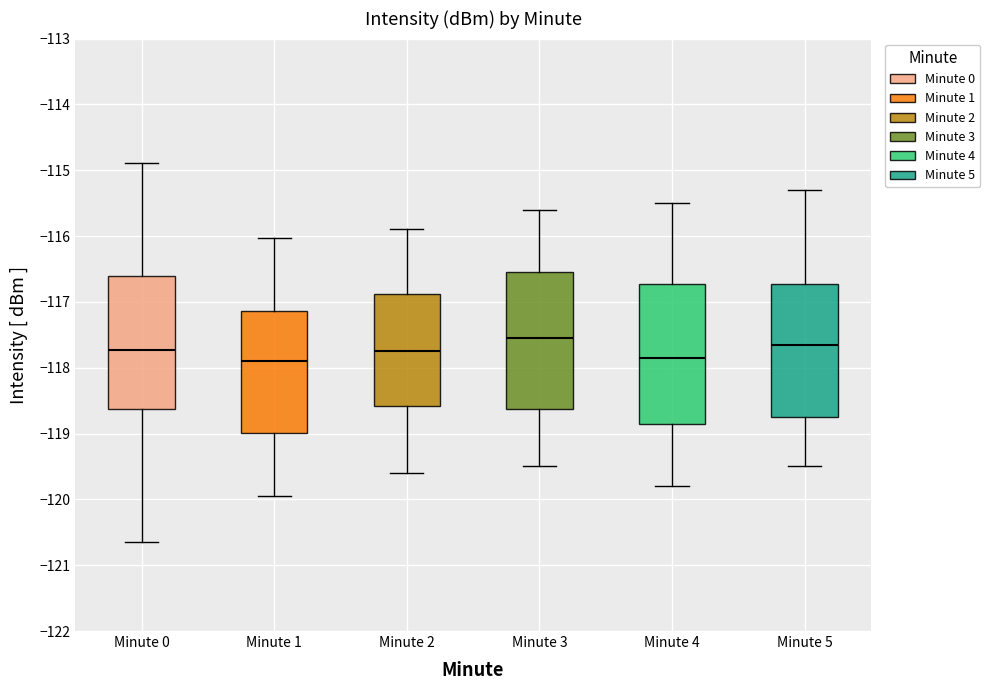

Reading left to right, read every box against the y-axis: the position of its median line, the range the box covers, and the ends of its whiskers. The values are not printed on the chart, so give them approximately, as read against the axis.

Minute 0: median -117.7, box -118.6 to -116.6, whiskers -120.6 to -114.9
Minute 1: median -117.9, box -119.0 to -117.1, whiskers -119.9 to -116.0
Minute 2: median -117.7, box -118.6 to -116.9, whiskers -119.6 to -115.9
Minute 3: median -117.5, box -118.6 to -116.5, whiskers -119.5 to -115.6
Minute 4: median -117.8, box -118.8 to -116.7, whiskers -119.8 to -115.5
Minute 5: median -117.6, box -118.7 to -116.7, whiskers -119.5 to -115.3